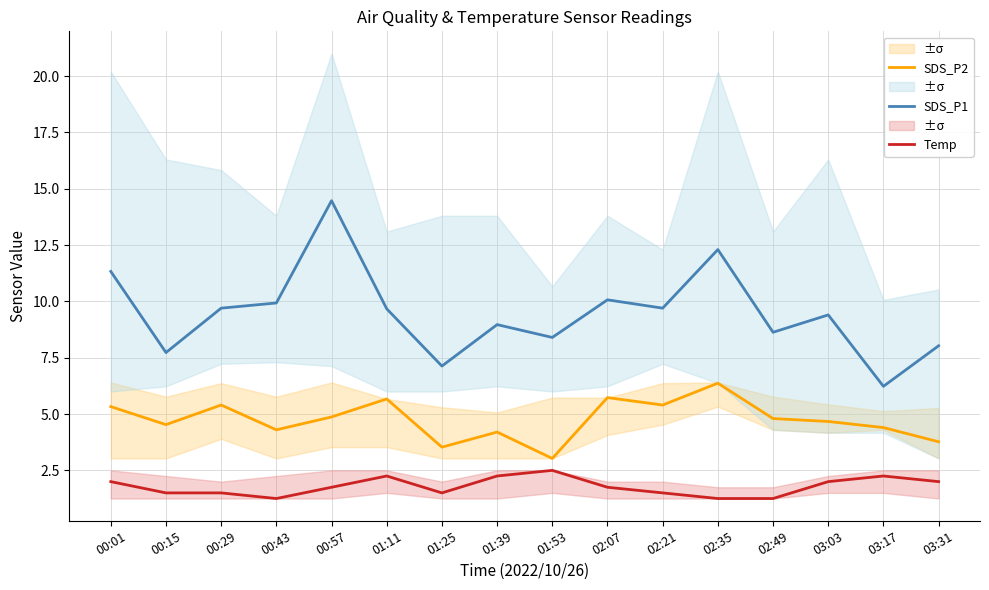

True or false: Temp has a value of 1.2 at 00:43.

True